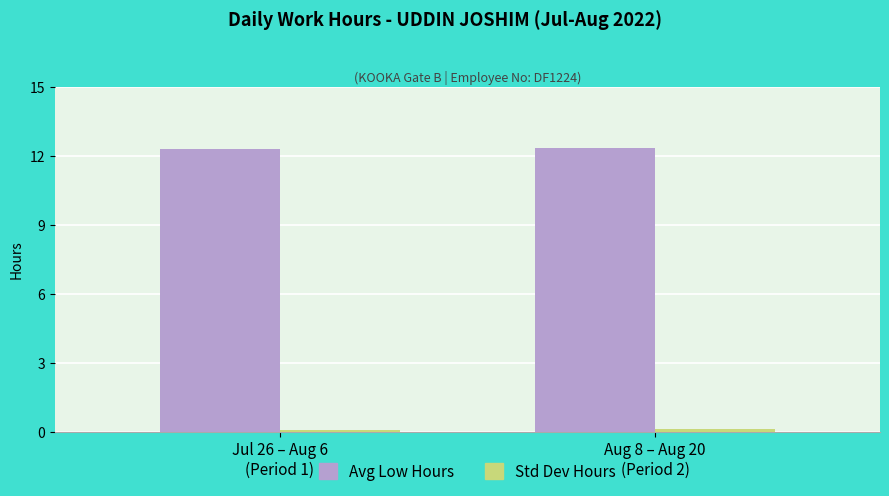

What is the average value of the Avg Low Hours series?

12.3